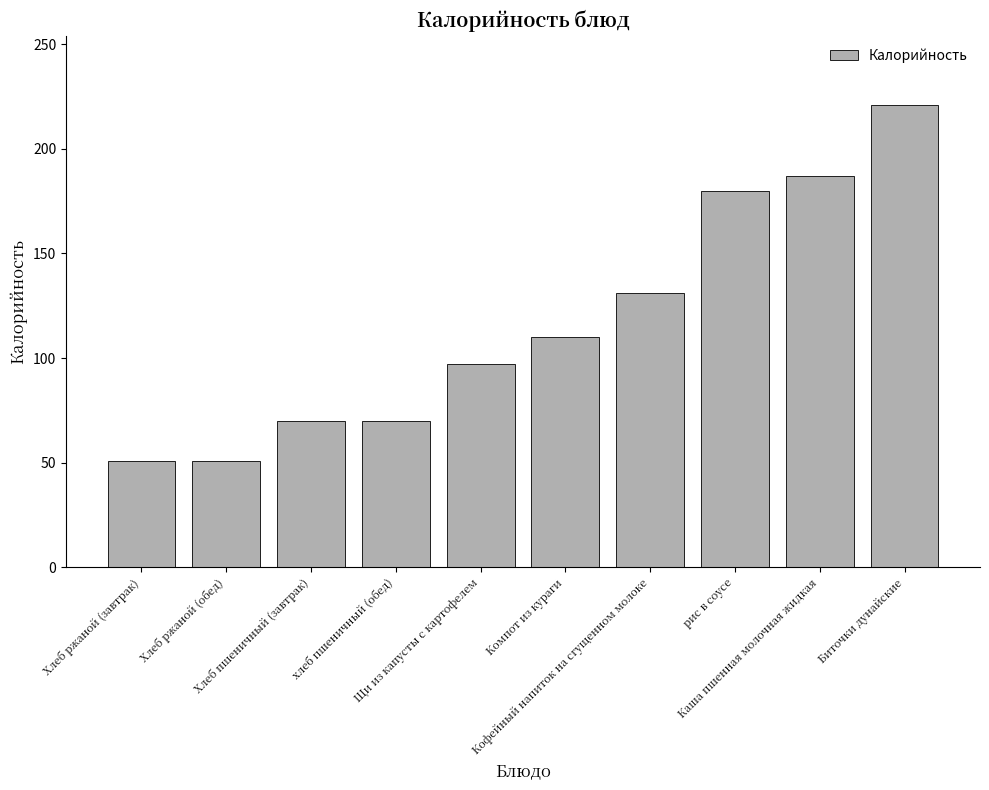

Which label corresponds to the largest value in the chart?

Биточки дунайские